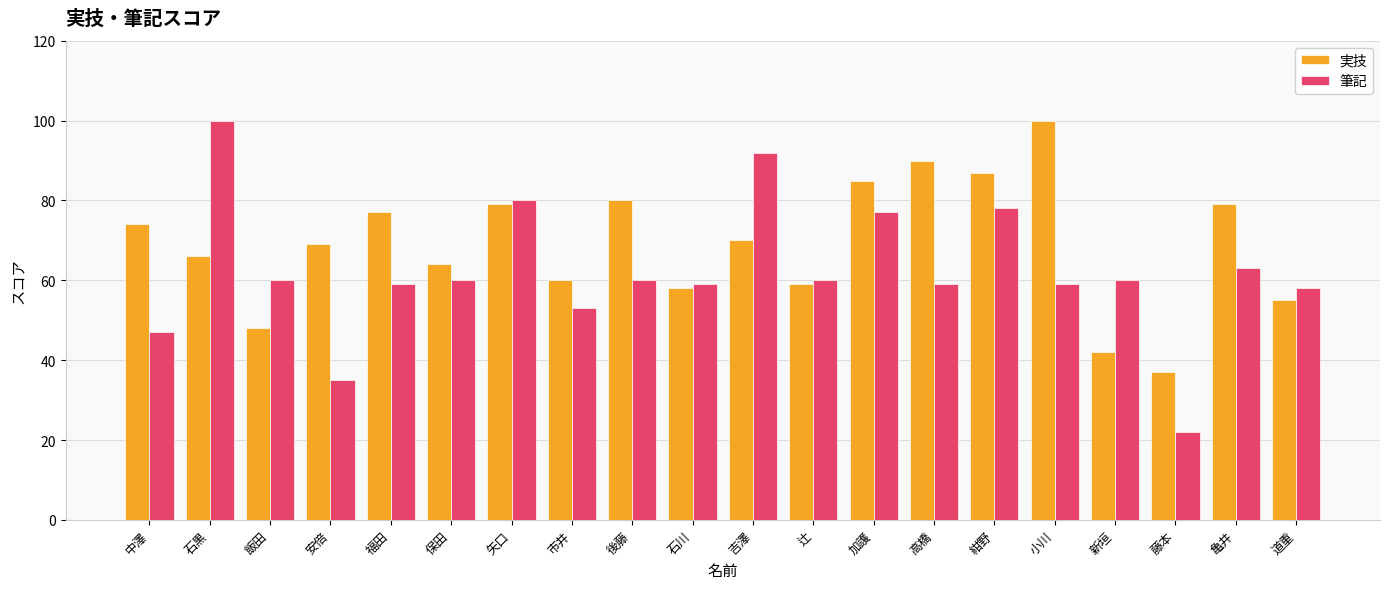

The value of 筆記 at 辻 is 60. True or false?

True